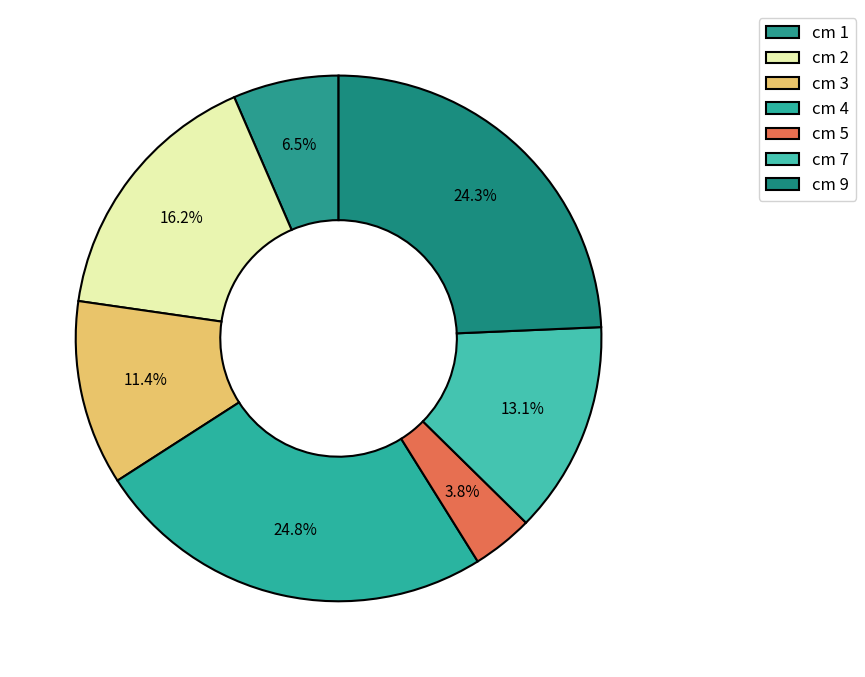

How many segments does this pie chart have?

7